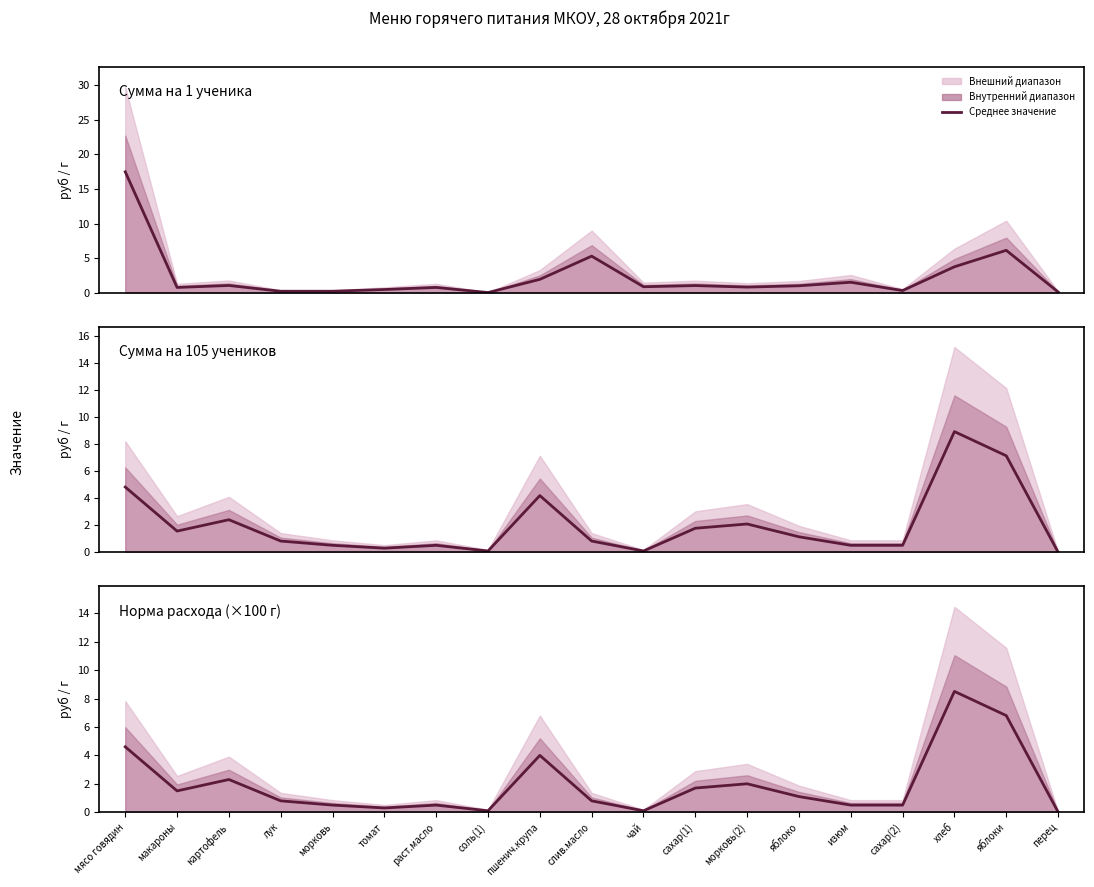

Reading left to right, list all the values displayed in this chart.

Сумма (руб): 17.5	0.8	1.0	0.2	0.2	0.5	0.8	0.0	1.9	5.3	0.8	1.0	0.8	1.0	1.5	0.3	3.7	6.1	0.1
105 учеников (руб): 4.8	1.6	2.4	0.8	0.5	0.3	0.5	0.1	4.2	0.8	0.1	1.8	2.1	1.2	0.5	0.5	8.9	7.1	0.0
Норма расхода (кг): 4.6	1.5	2.3	0.8	0.5	0.3	0.5	0.1	4.0	0.8	0.1	1.7	2.0	1.1	0.5	0.5	8.5	6.8	0.0